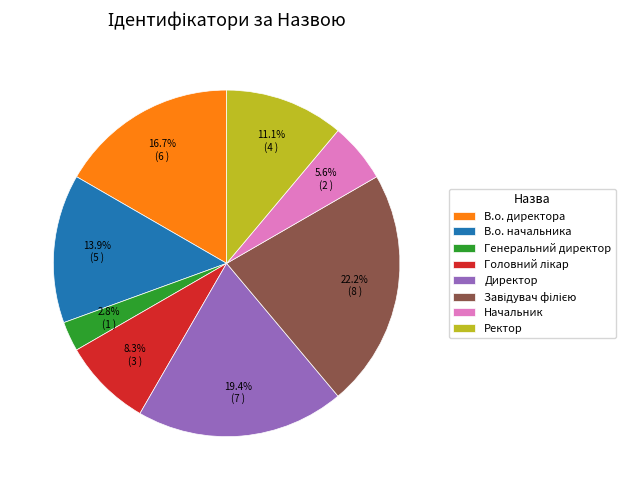

Does Директор account for over 50% of the chart?

No